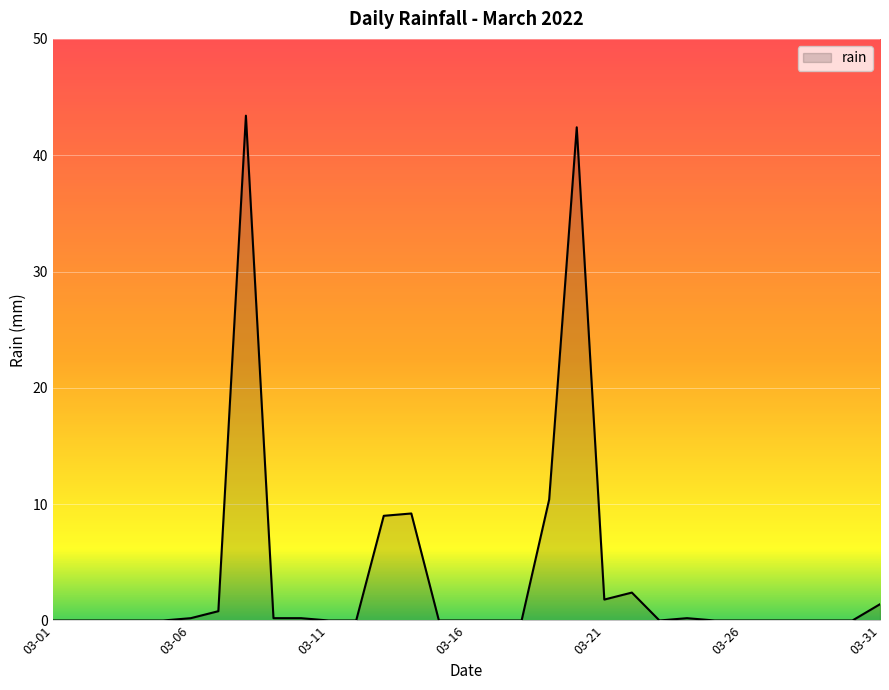

What is the difference between the maximum and minimum values?

43.4